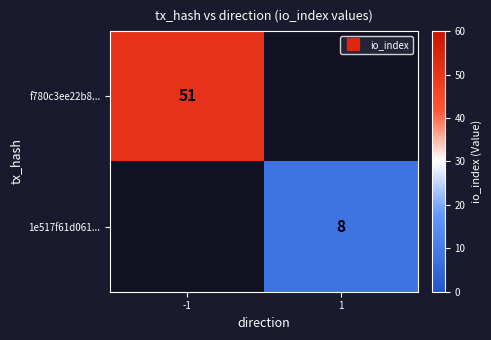

Is the value of f780c3ee22b8... at 1 greater than the value of 1e517f61d061... at 1?

No